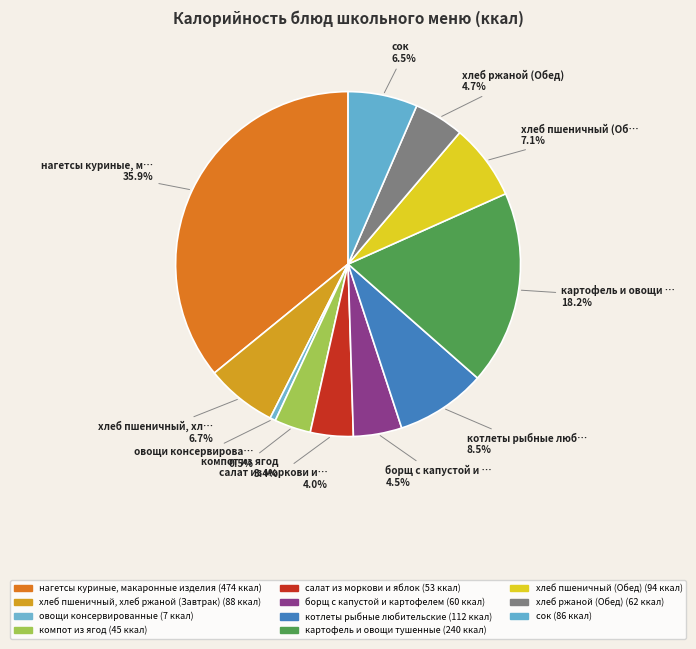

What percentage is the хлеб пшеничный (Обед) slice, to the nearest percent?

7%